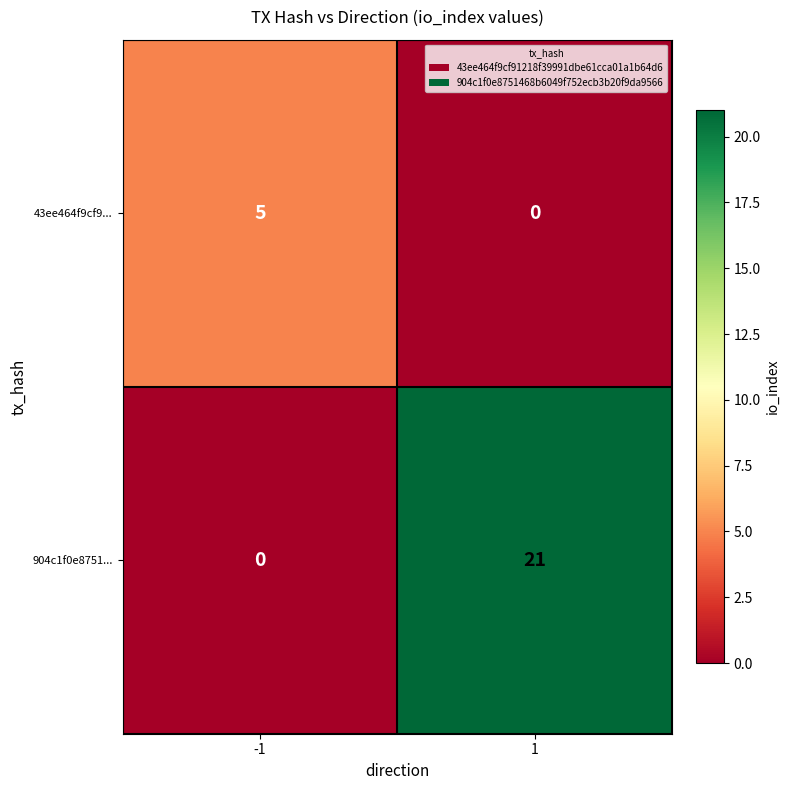

True or false: 904c1f0e8751... has a value of 21 at 1.

True